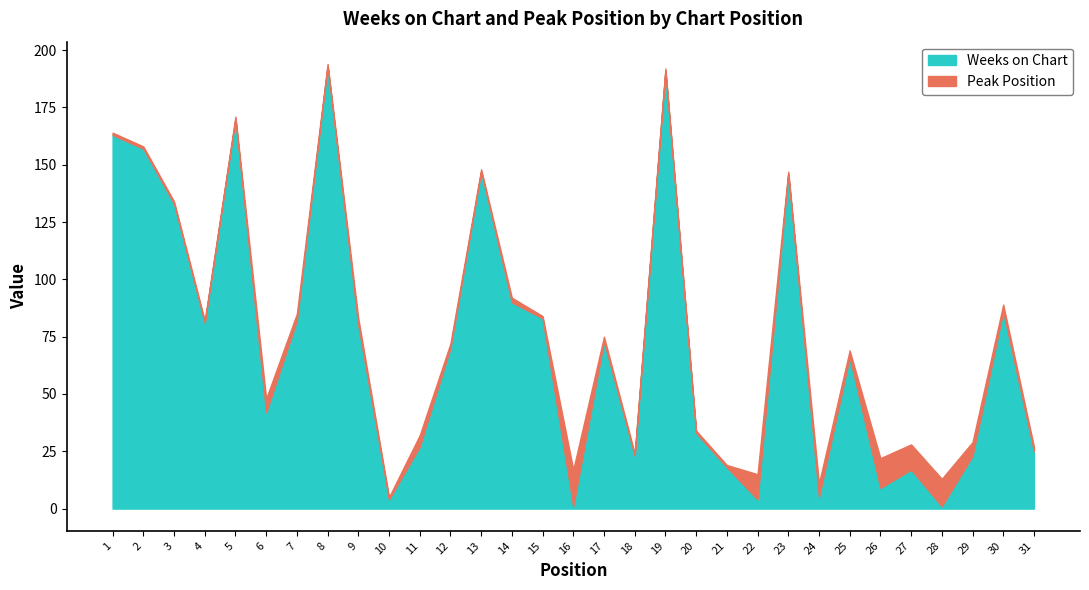

In Peak Position, how many points are higher than both neighbors (excluding endpoints)?

9